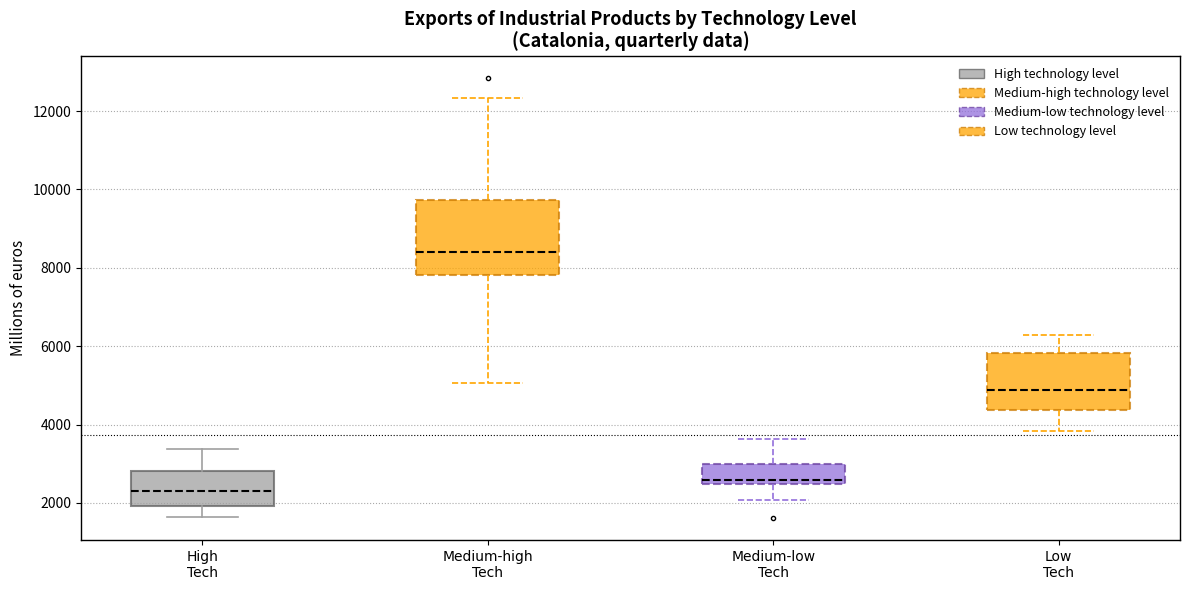

Reading left to right, transcribe this box plot: for each box, give where its median line is, the range the box spans, and where its two whiskers end, as read against the y-axis. The values are not printed on the chart, so give them approximately, as read against the axis.

High Tech: median 2200, box 2000 to 2800, whiskers 1600 to 3400
Medium-high Tech: median 8400, box 7800 to 9800, whiskers 5000 to 12400
Medium-low Tech: median 2600, box 2400 to 3000, whiskers 2000 to 3600
Low Tech: median 4800, box 4400 to 5800, whiskers 3800 to 6200